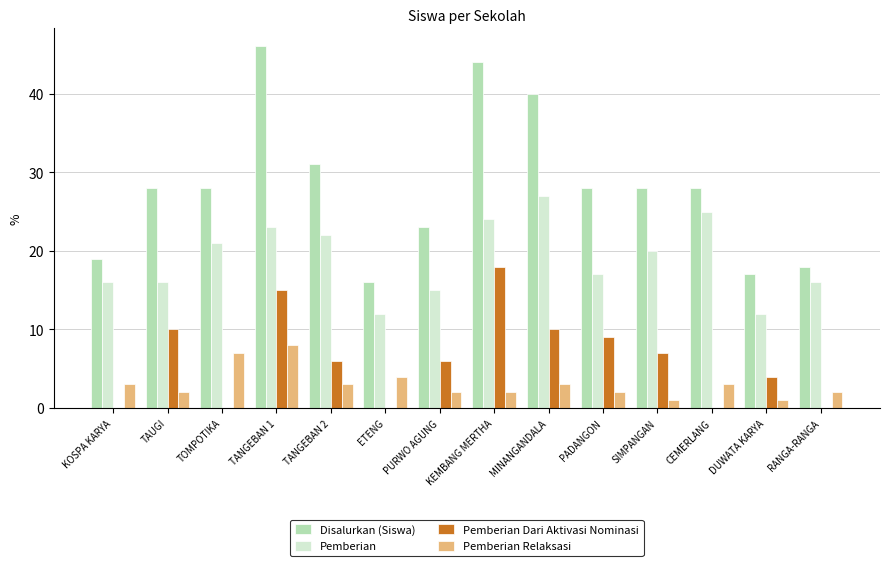

What is the total value across all series at PURWO AGUNG?

46